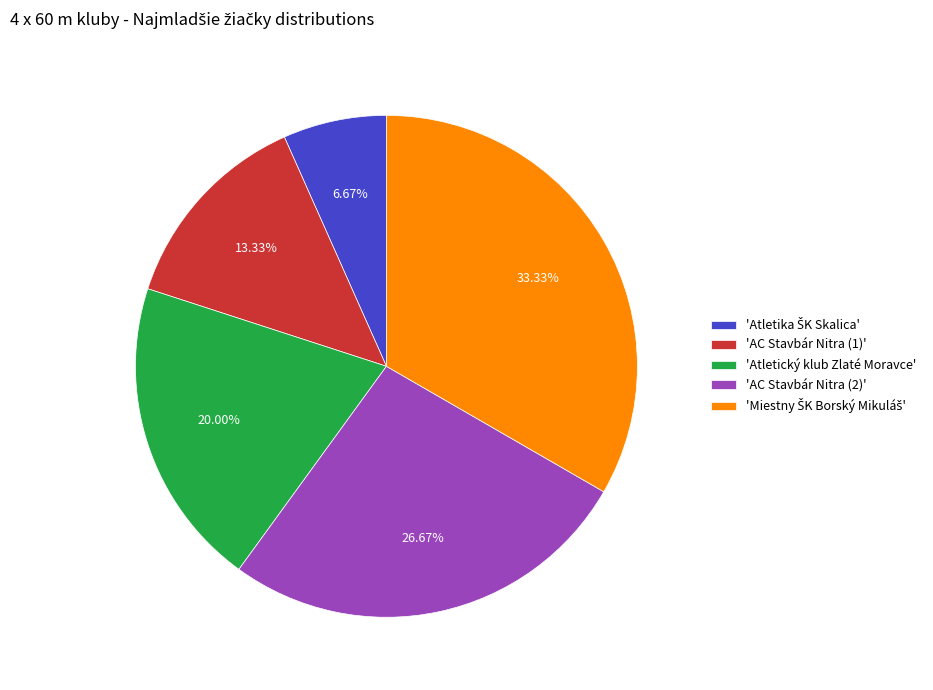

Is there any slice that represents more than half of the pie?

No